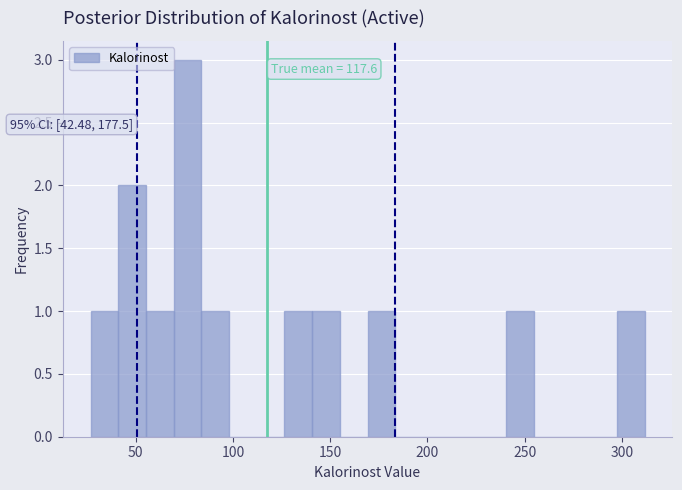

Read against the x-axis, roughly where is the centre of the tallest bar?

75